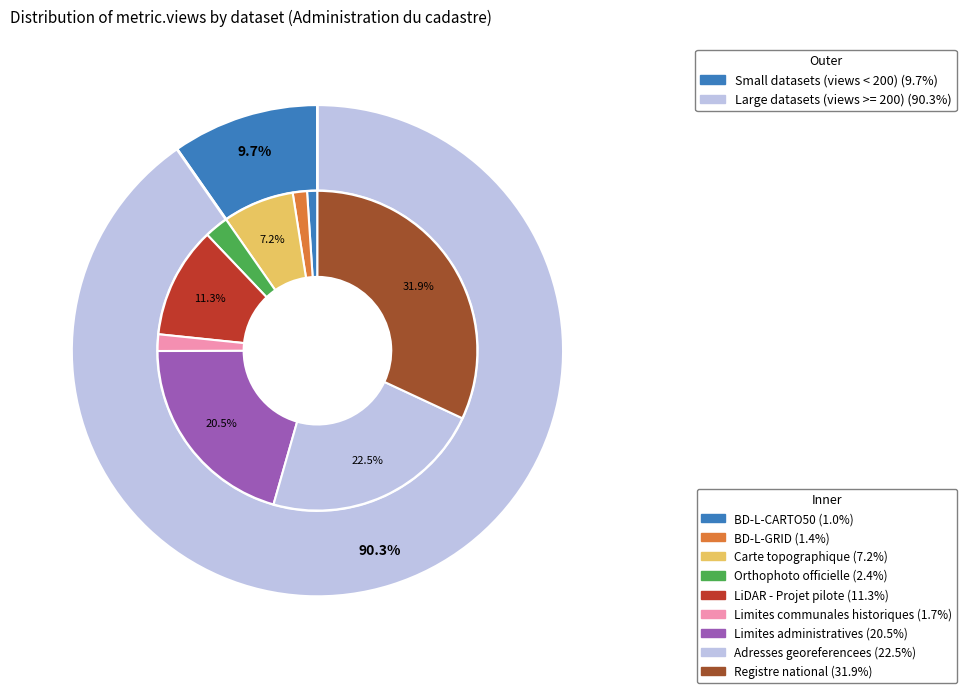

How much of the chart is everything except BD-L-CARTO50?

99.0%